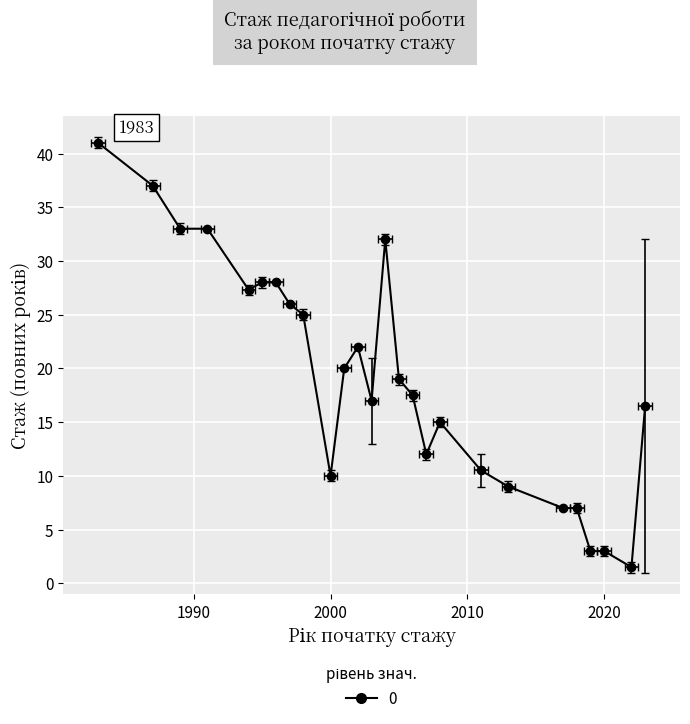

What is the change in value from 2001 to 2013?

-11